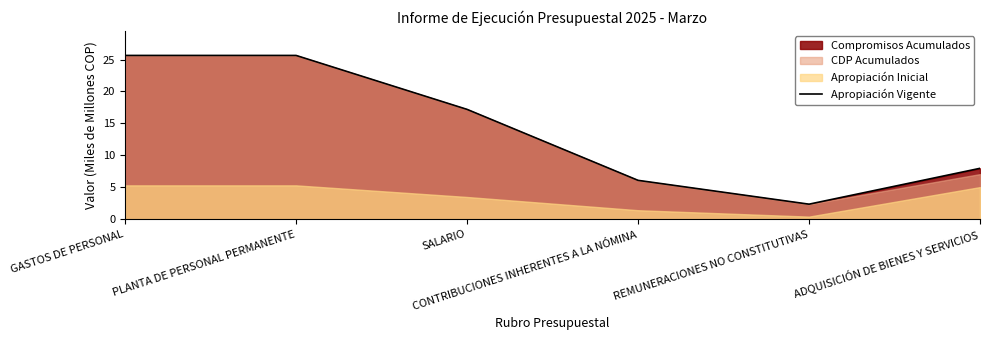

What is the difference between the maximum and minimum values?

23.3